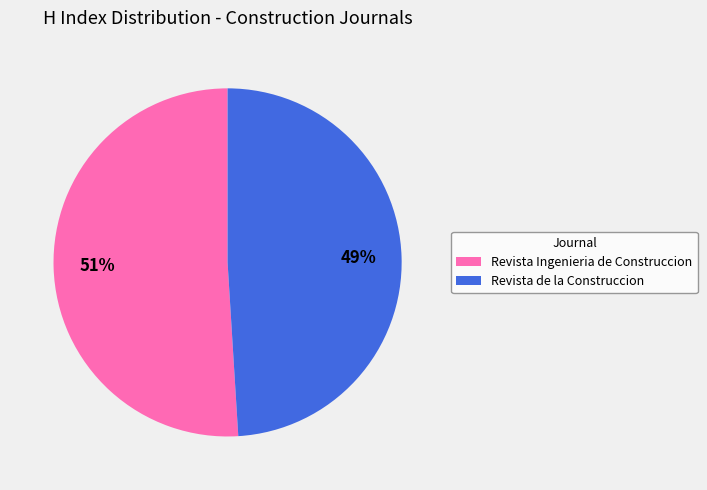

What is the majority slice?

Revista Ingenieria de Construccion